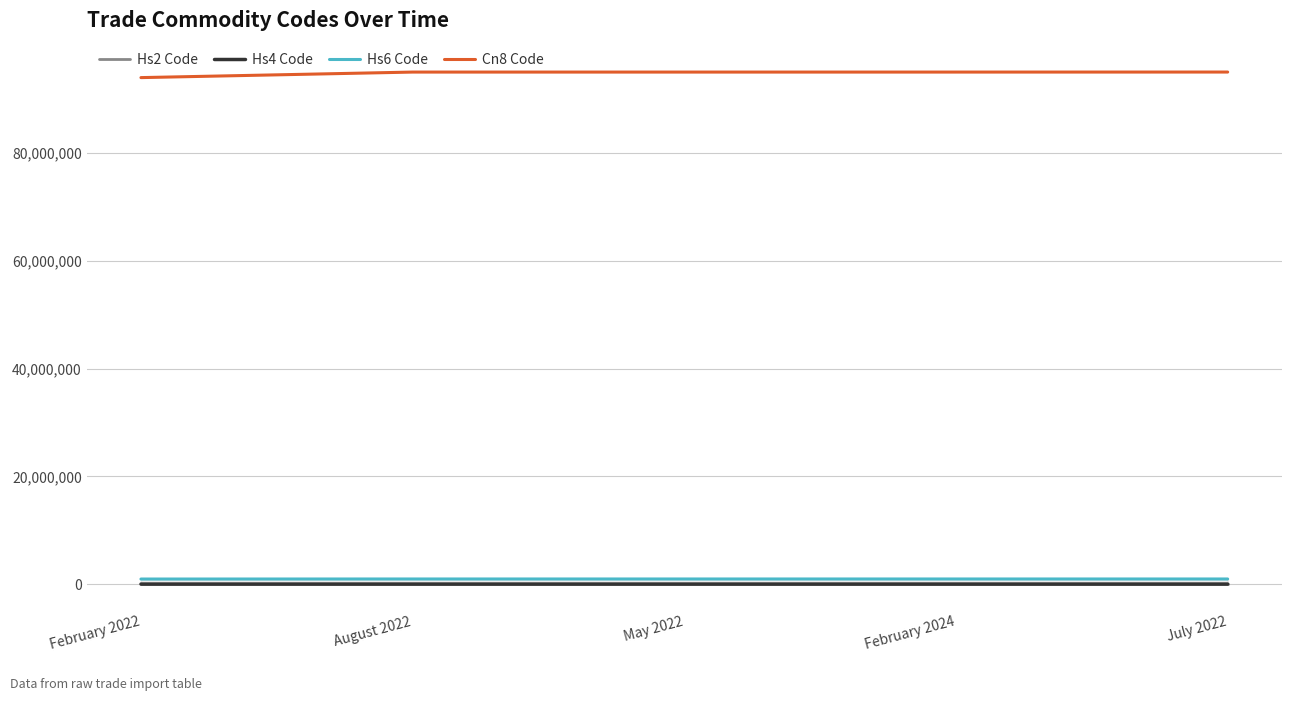

What are all the series names shown in the legend?

Hs2 Code, Hs4 Code, Hs6 Code, Cn8 Code